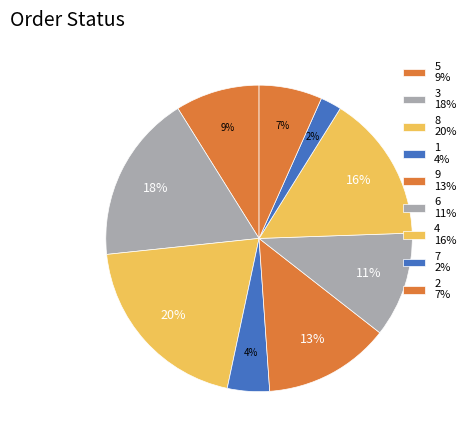

What is the largest slice in the pie chart?

8